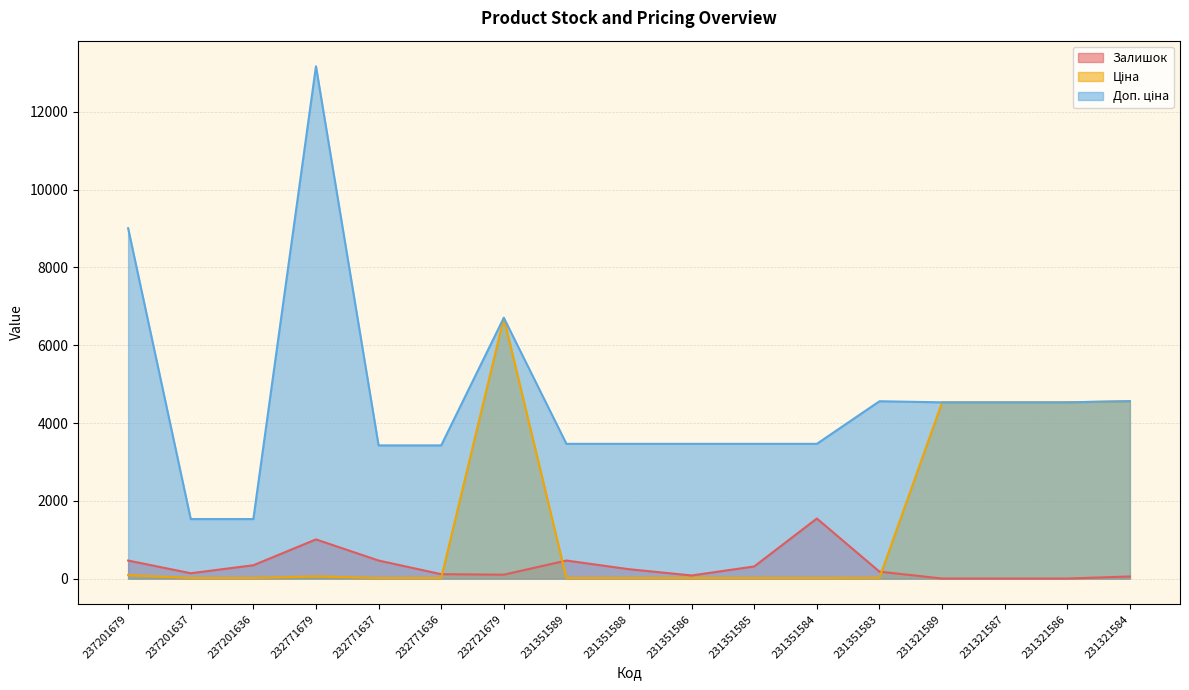

What is the value of the Доп. ціна point at the 11th from the left?

3465.0